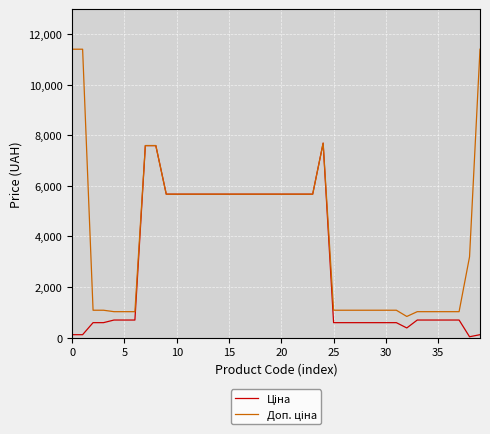

What is the greatest value displayed?

11410.0